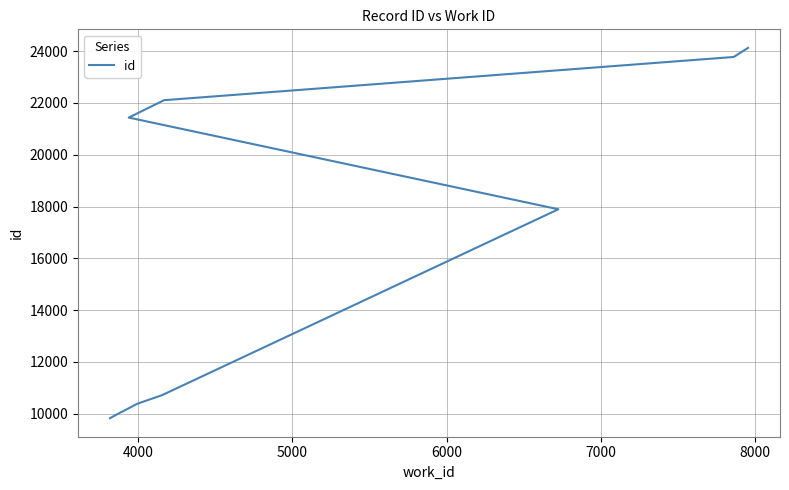

What is the maximum value shown in the chart?

24130